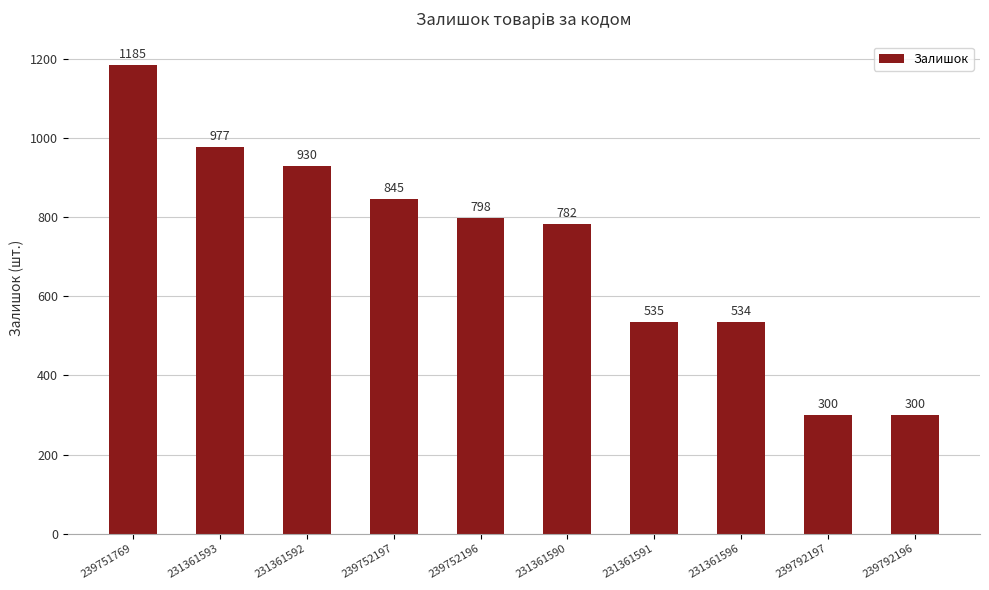

What is the change in value from 231361592 to 239792197?

-630